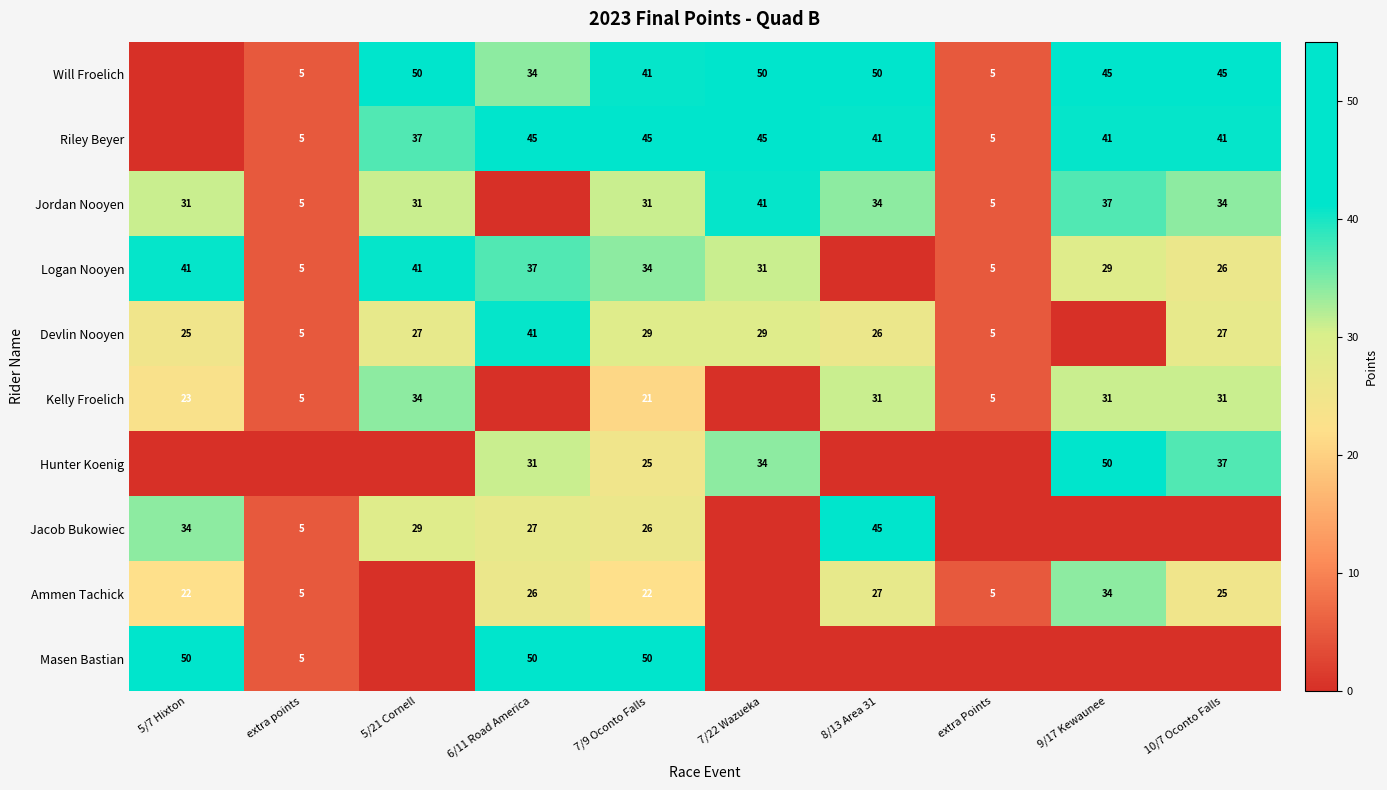

What is the total value across all series at 7/22 Wazueka?

230